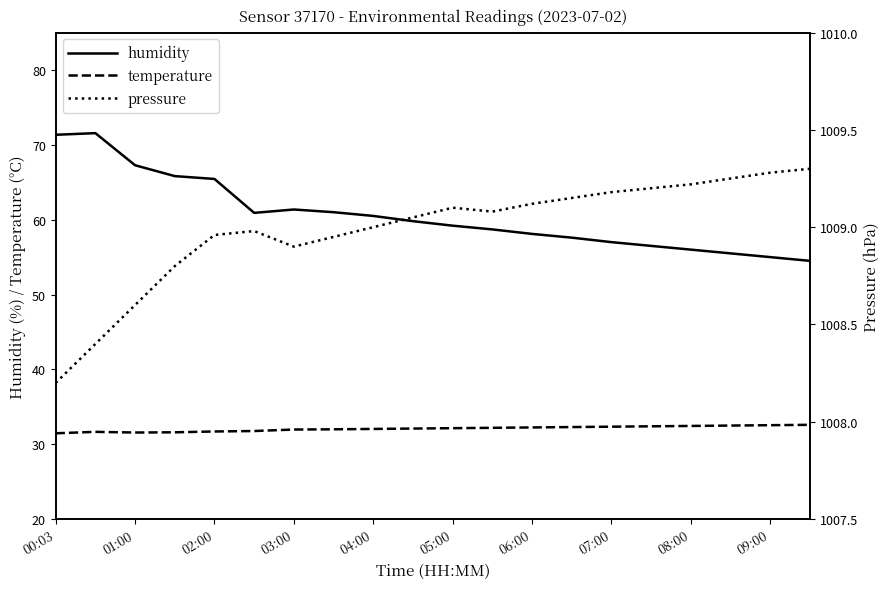

What is the difference between the maximum and minimum values in the pressure series?

1.1